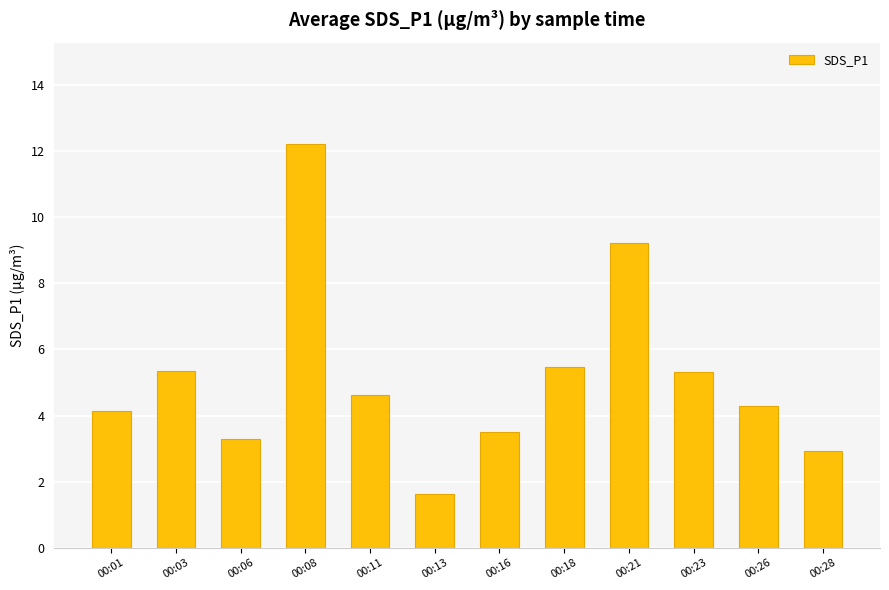

Approximately how many times larger is the value at 00:28 compared to 00:23?

0.5